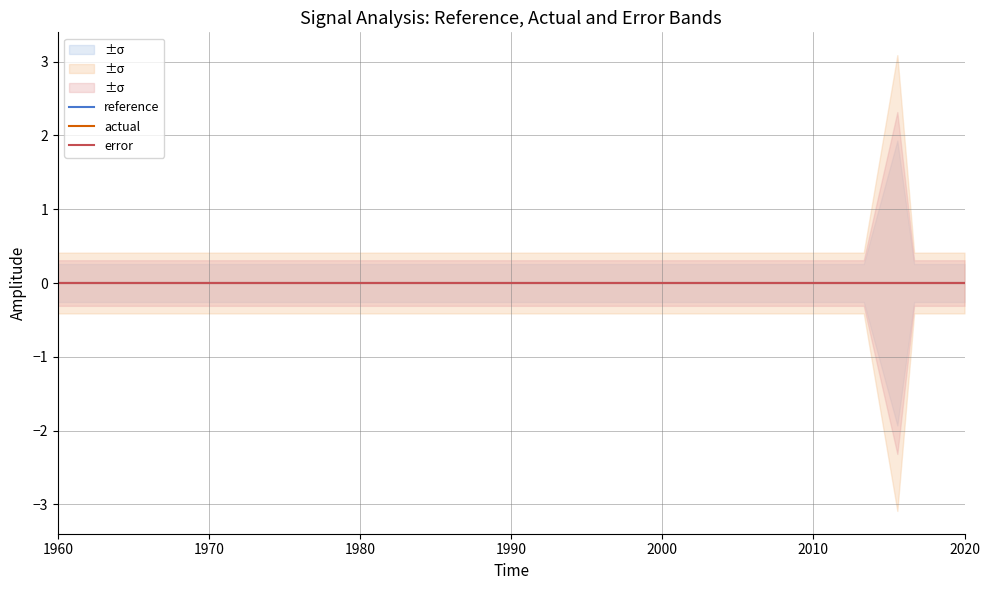

True or false: low and actual cross at least once.

False